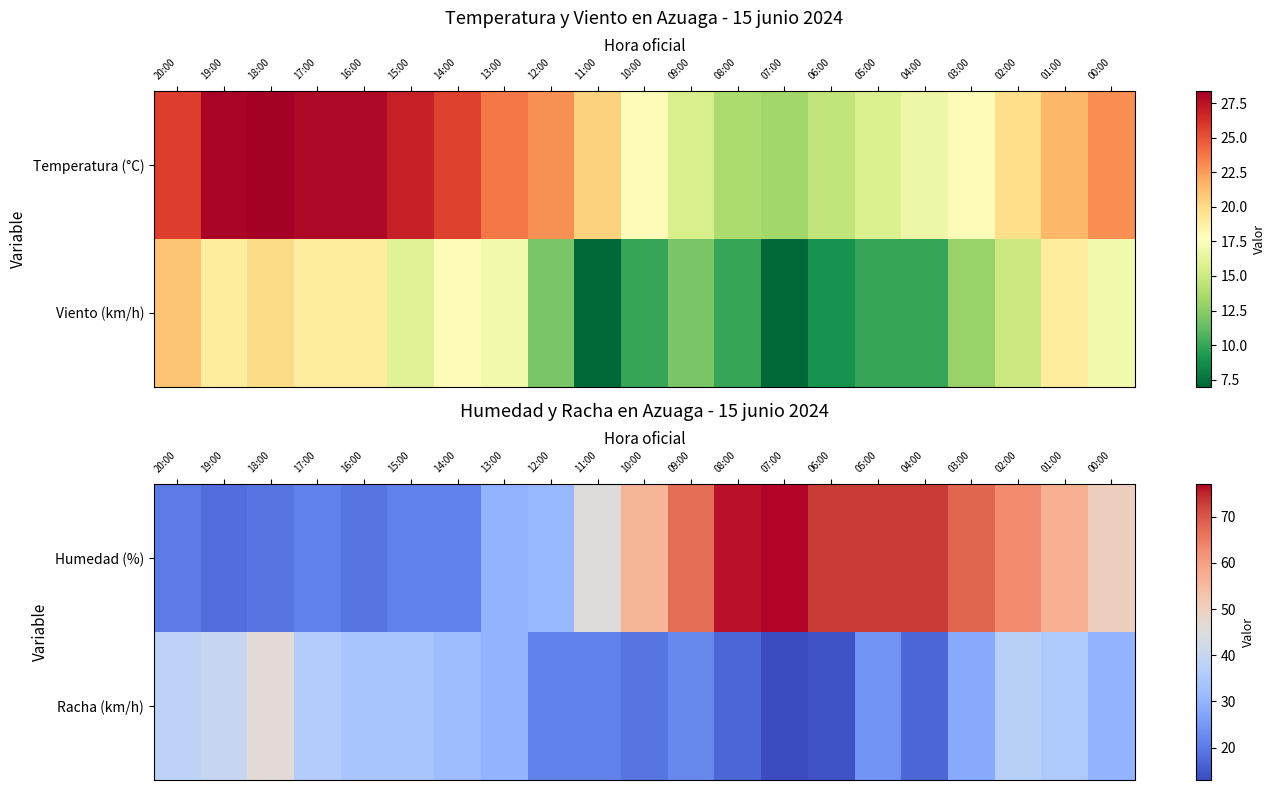

The Racha (km/h) series shows 14 at 06:00. True or false?

True